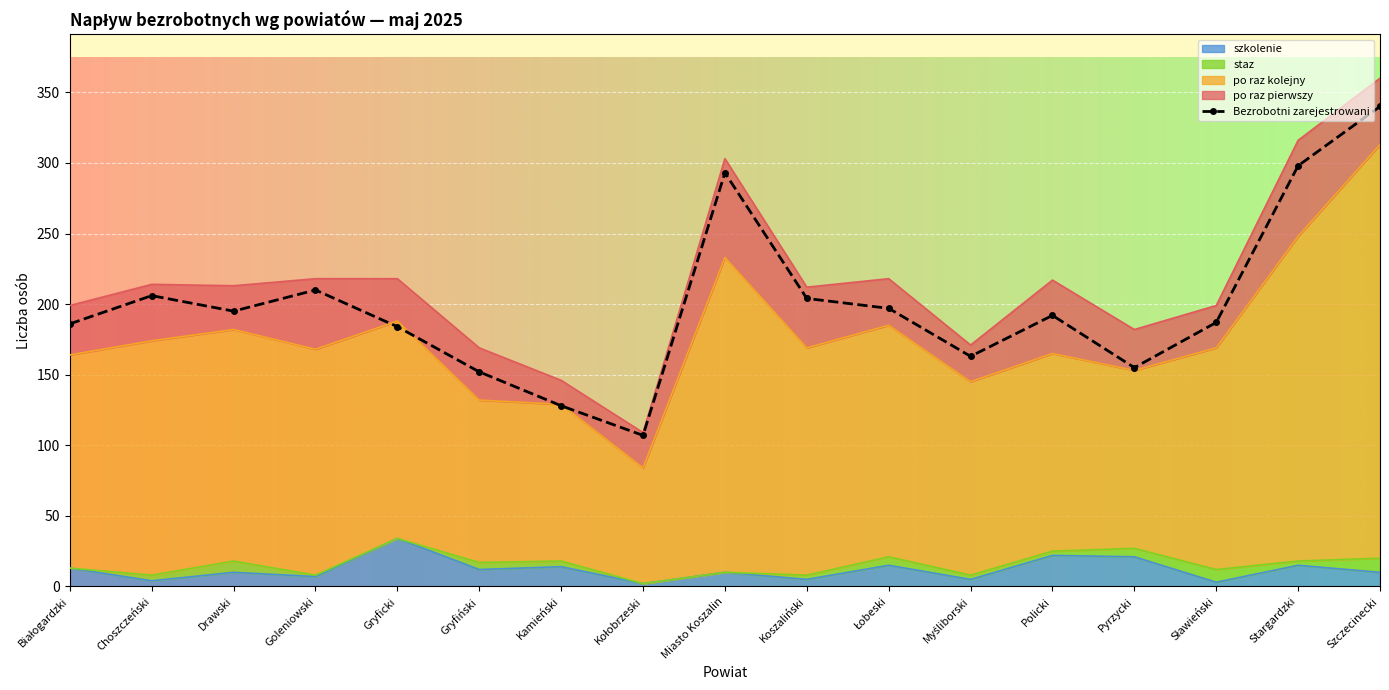

List the labels in order of value, largest first.

Szczecinecki, Stargardzki, Miasto Koszalin, Goleniowski, Choszczeński, Koszaliński, Łobeski, Drawski, Policki, Sławieński, Białogardzki, Gryficki, Myśliborski, Pyrzycki, Gryfiński, Kamieński, Kołobrzeski